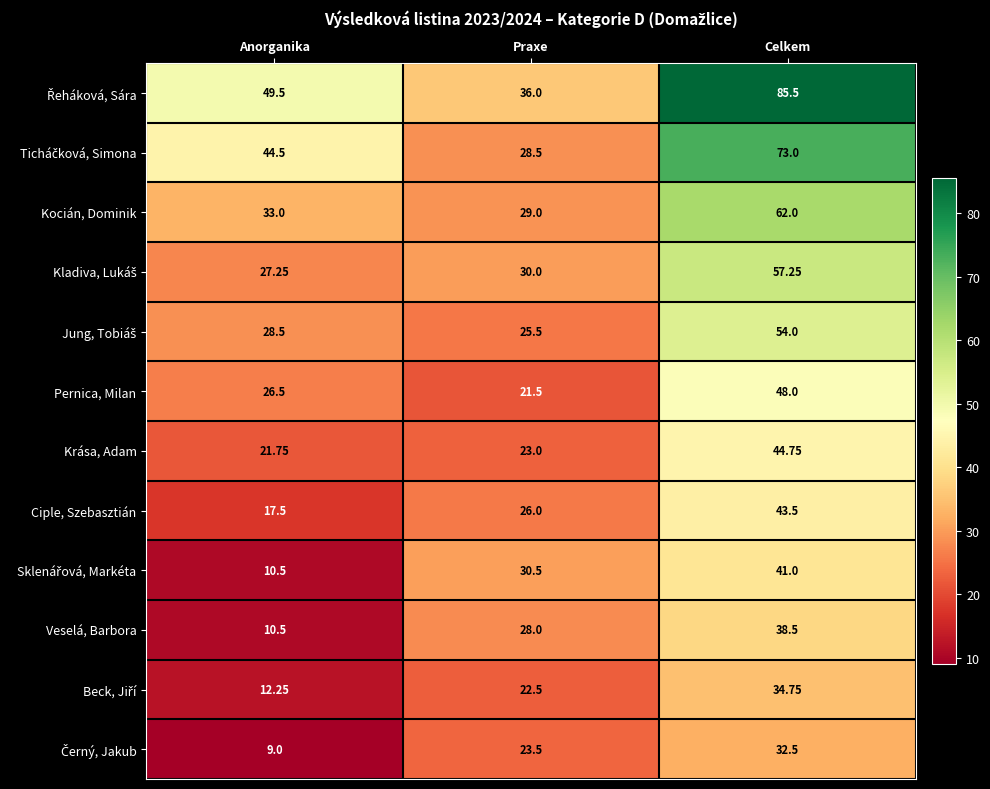

At which category is the sum across all series the highest?

Celkem